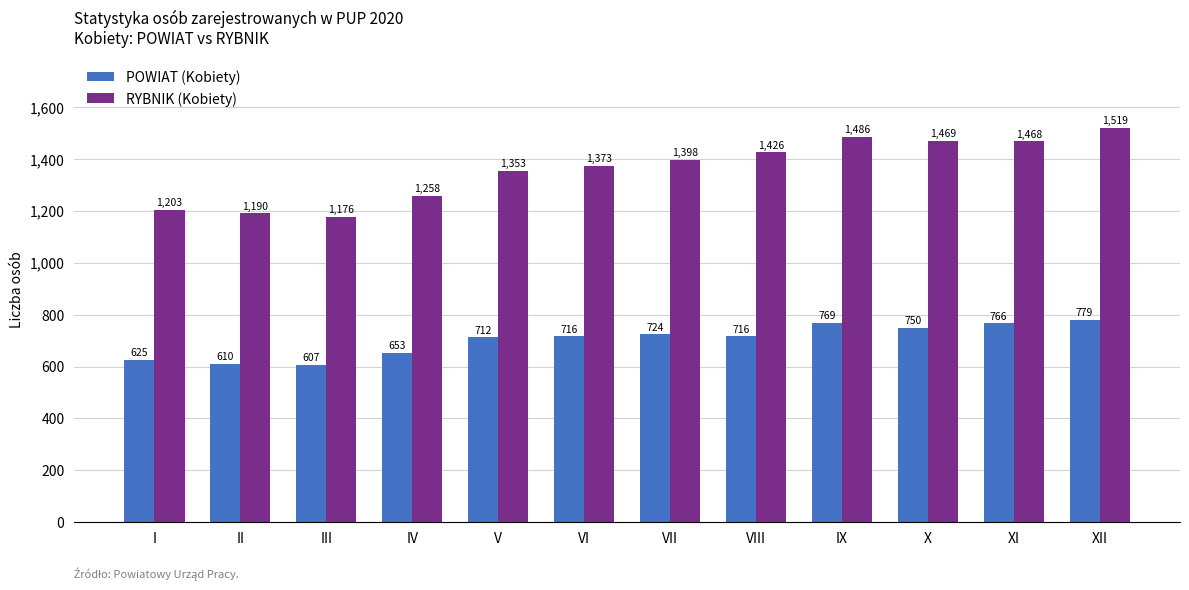

At which category does the chart reach its minimum across all series?

III